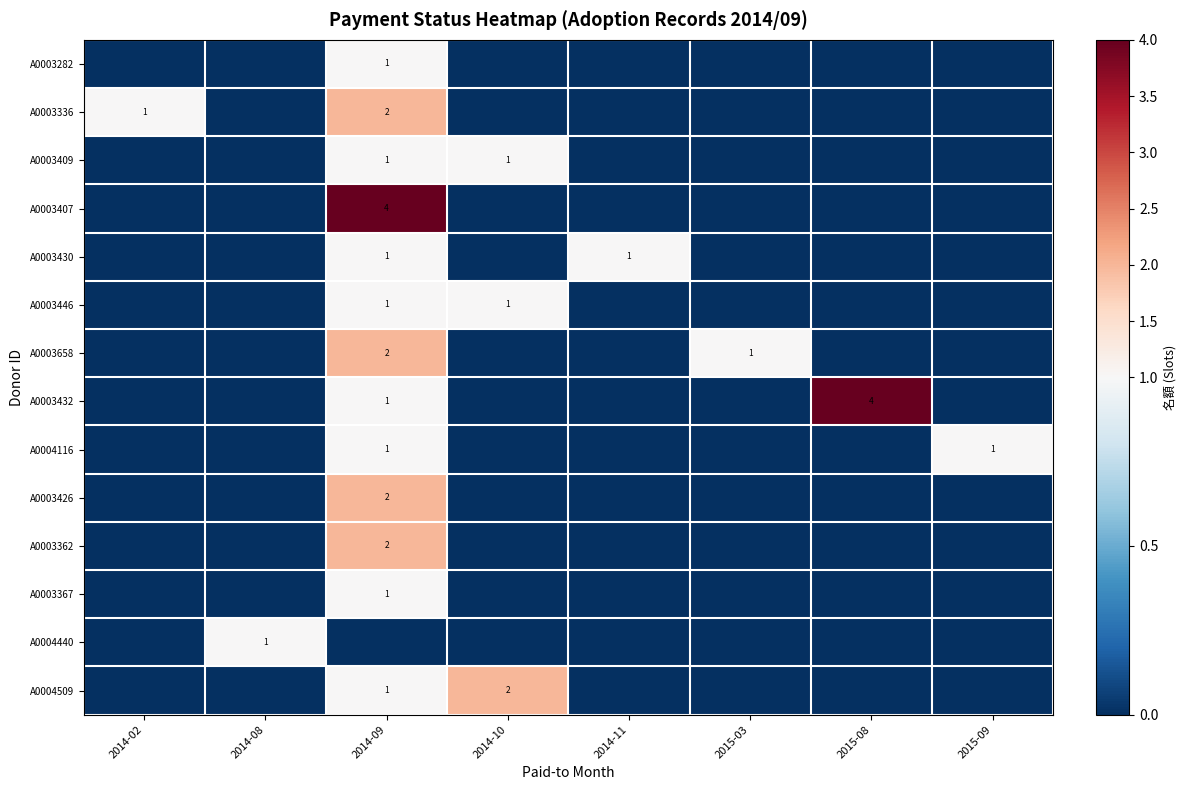

The A0003446 series shows 1 at 2014-09. True or false?

True